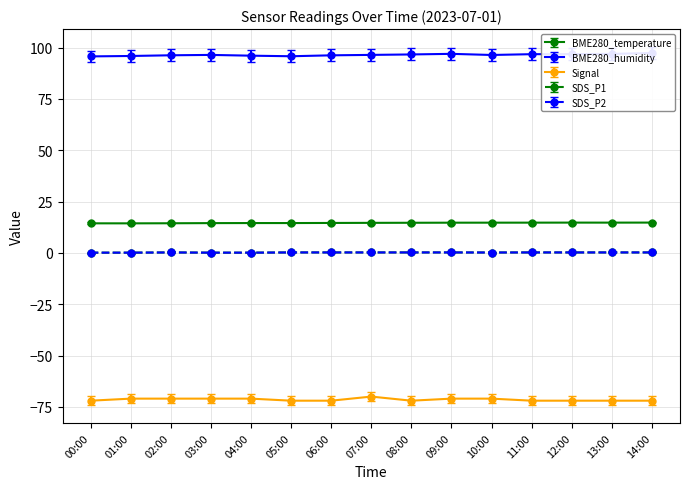

Which series has the largest range (max minus min)?

Signal